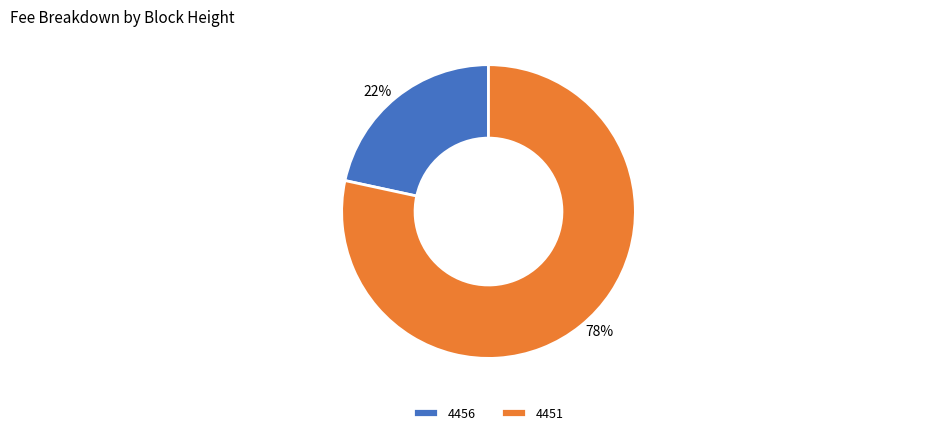

Is it true that 4456 is 30% of the pie?

False